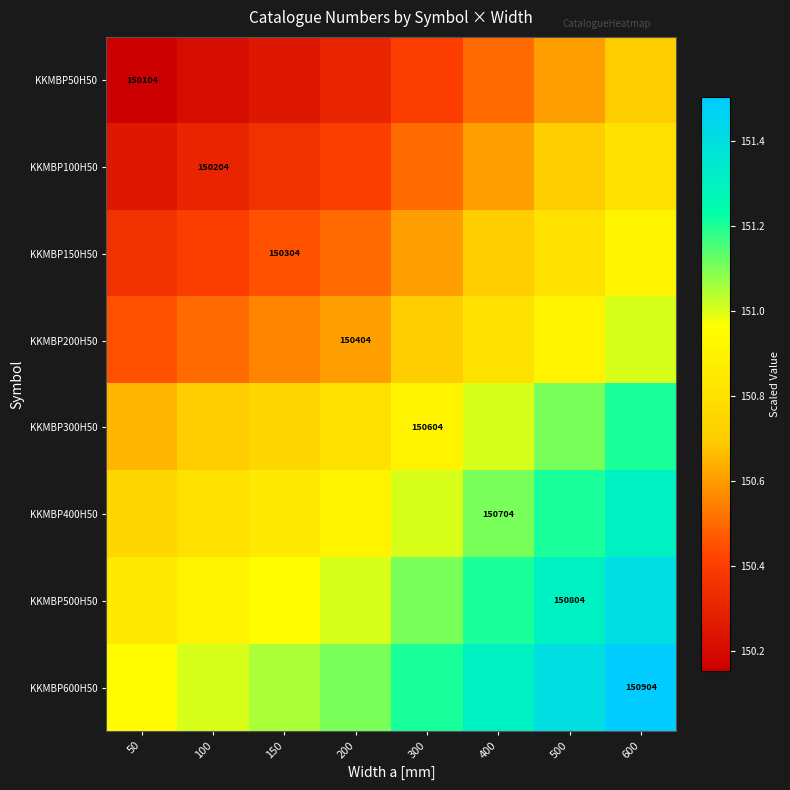

Between 200 and 100, which is larger?

200